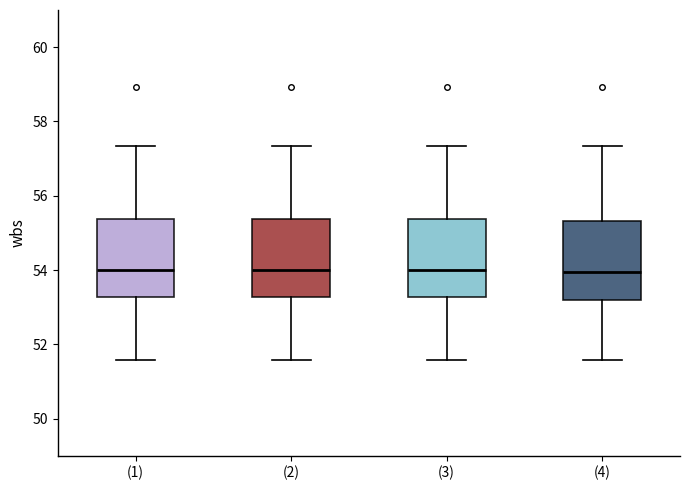

Reading left to right, transcribe this box plot: for each box, give where its median line is, the range the box spans, and where its two whiskers end, as read against the y-axis. The values are not printed on the chart, so give them approximately, as read against the axis.

(1): median 54.0, box 53.2 to 55.4, whiskers 51.6 to 57.4
(2): median 54.0, box 53.2 to 55.4, whiskers 51.6 to 57.4
(3): median 54.0, box 53.2 to 55.4, whiskers 51.6 to 57.4
(4): median 54.0, box 53.2 to 55.4, whiskers 51.6 to 57.4